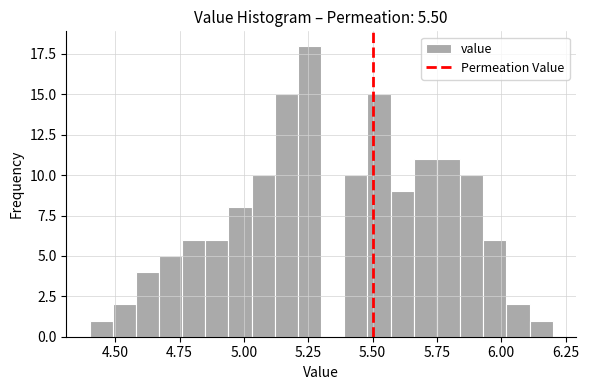

Read against the x-axis, roughly where is the centre of the tallest bar?

5.25